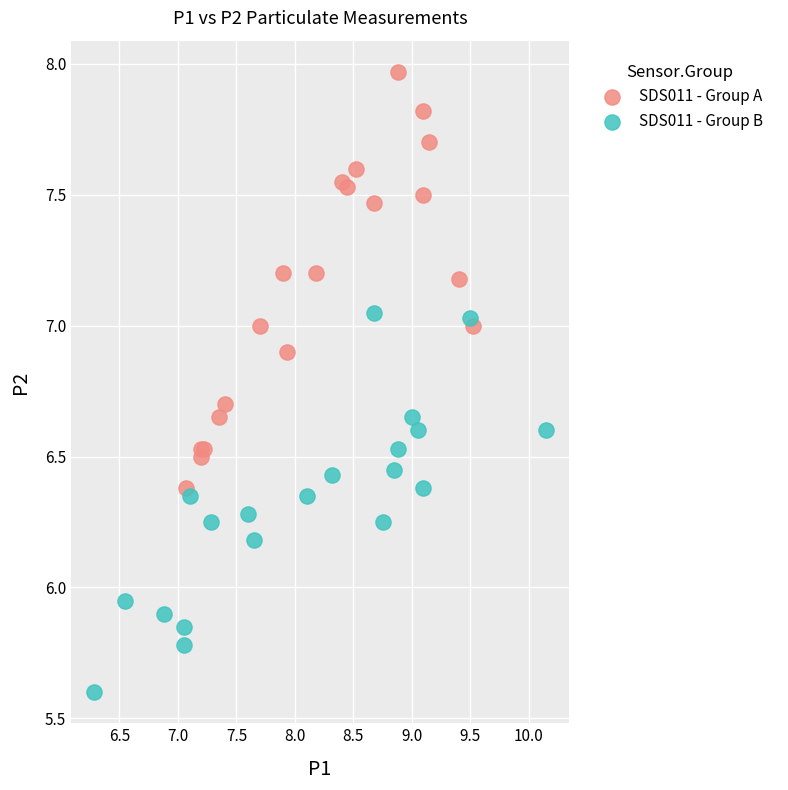

Which series reaches the minimum Y coordinate?

SDS011 - Group B